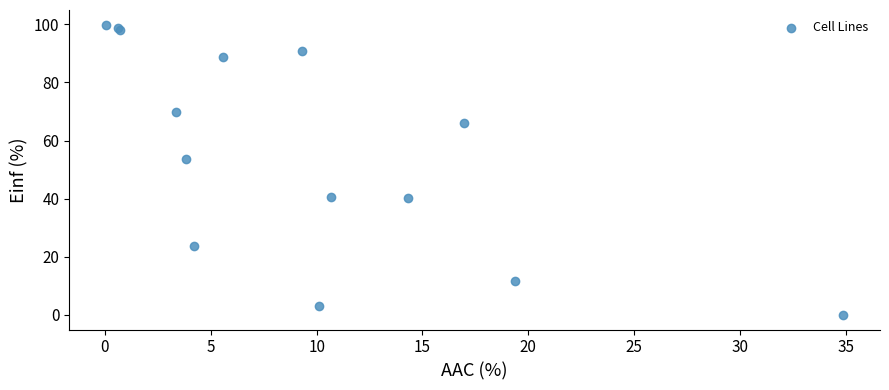

What Y value in the scatter plot is closest to 49?

53.7